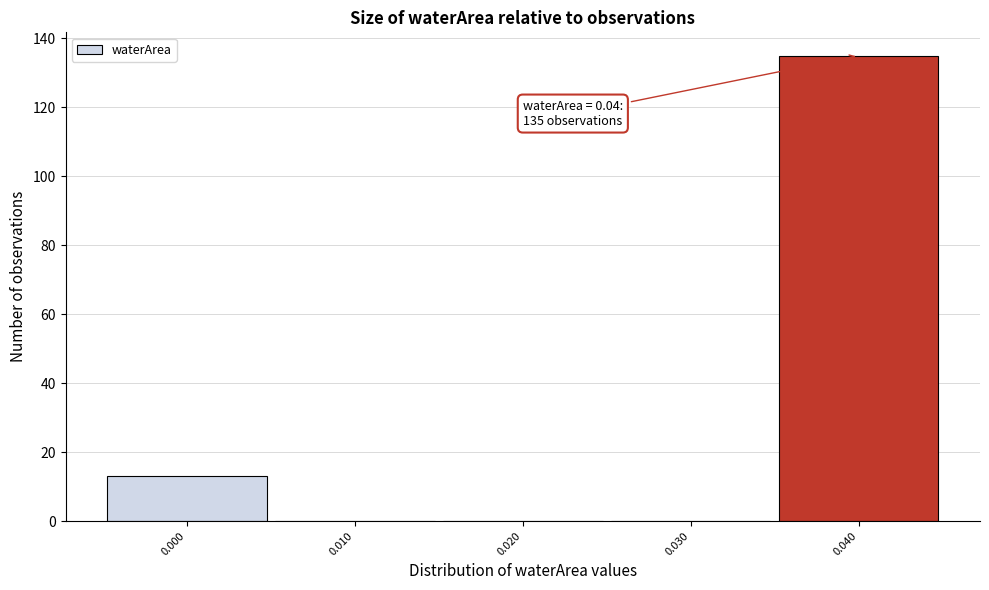

Which range on the x-axis has the tallest bar?

0.035 to 0.045